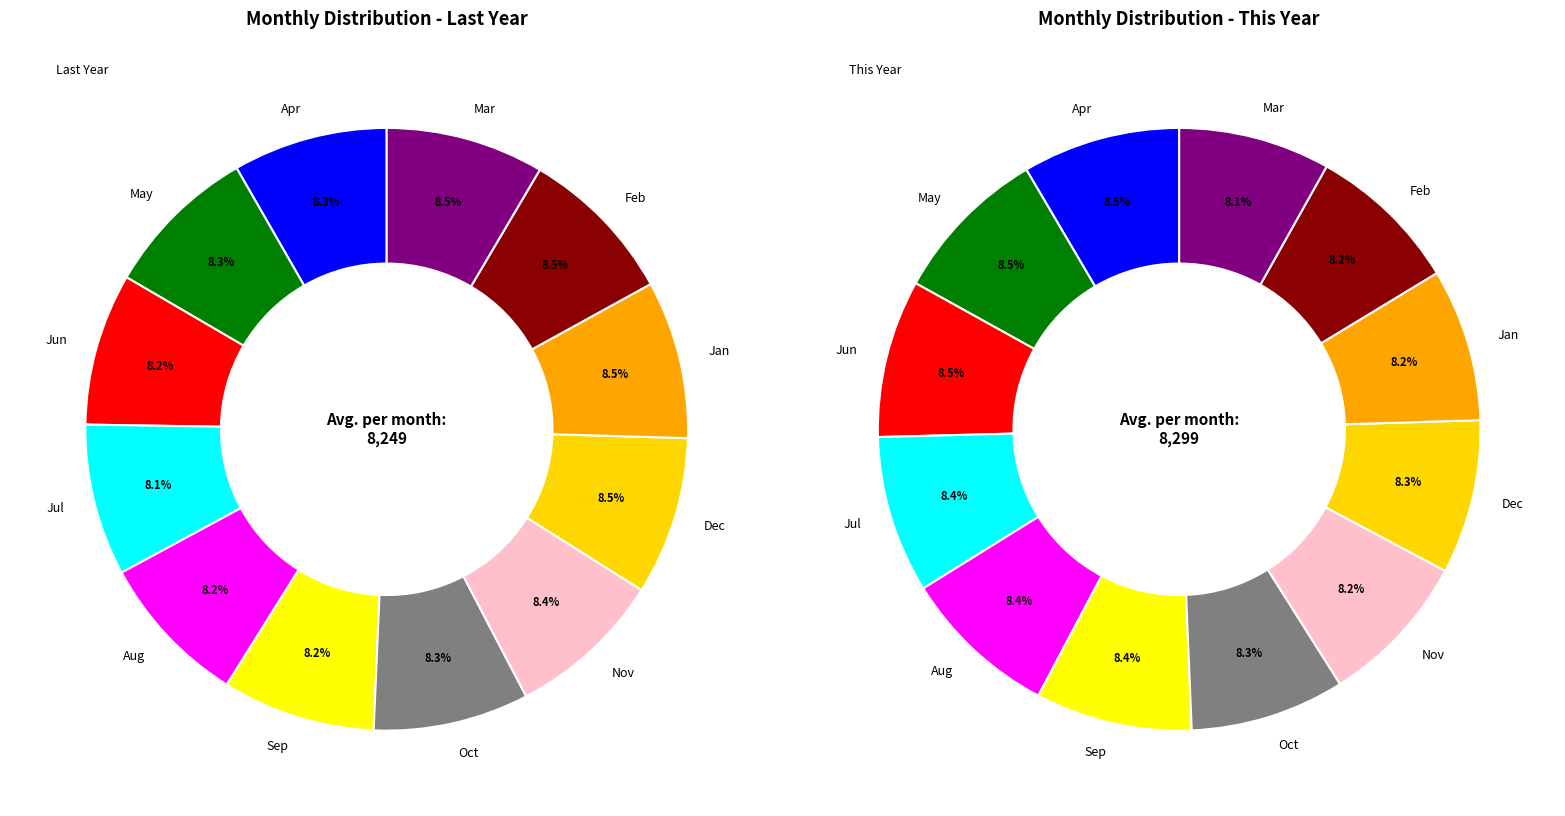

Count the number of slices in the pie.

12